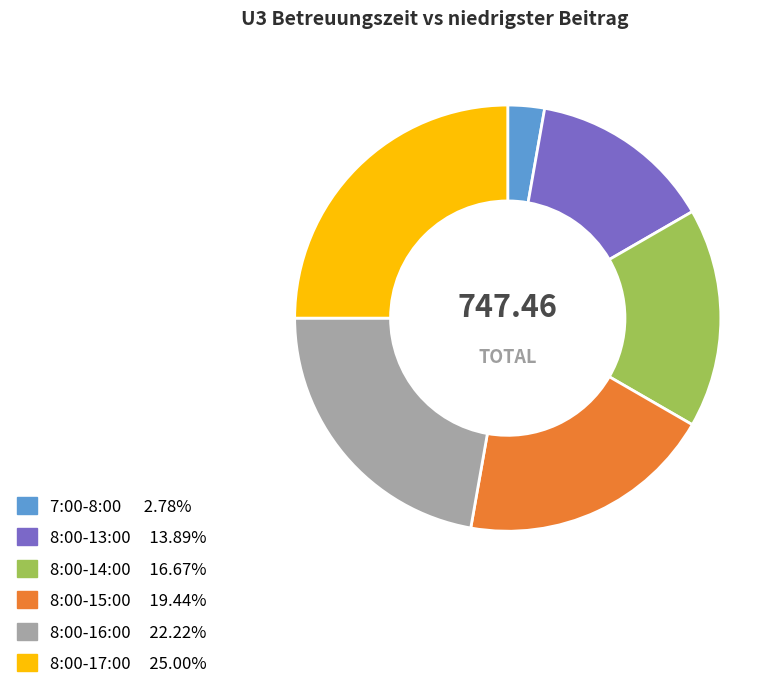

Does 8:00-16:00 account for over 50% of the chart?

No